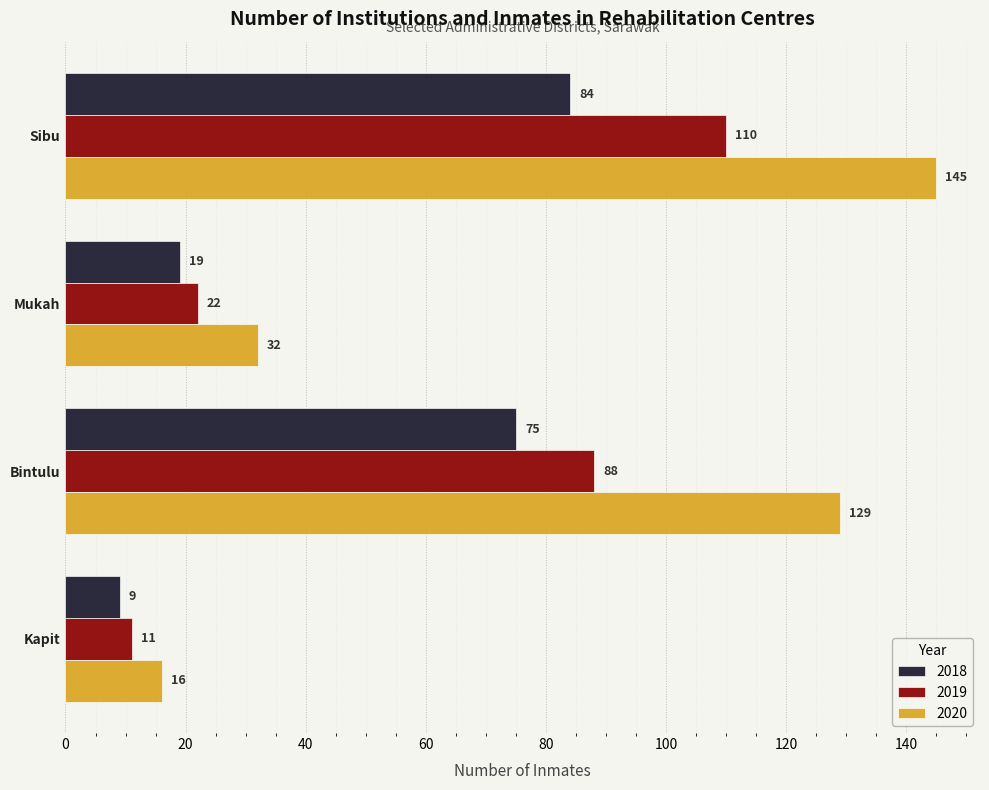

List the series in order of their overall mean, lowest first.

2018, 2019, 2020